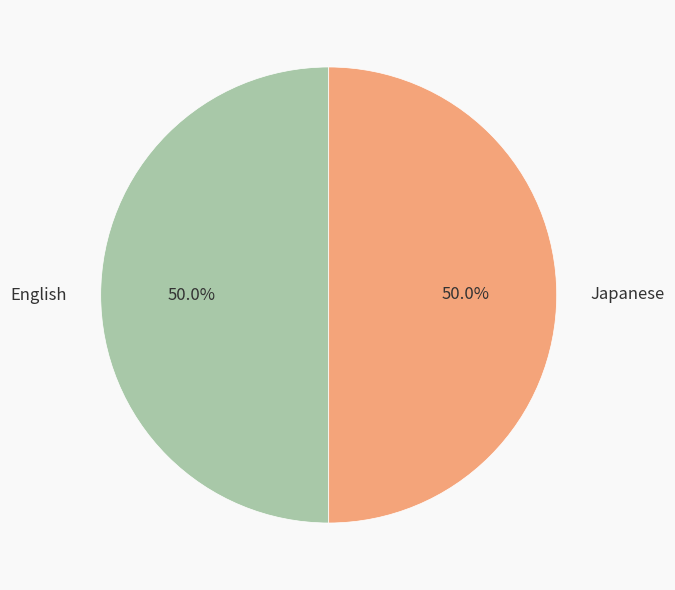

How much of the chart is everything except English?

50.0%